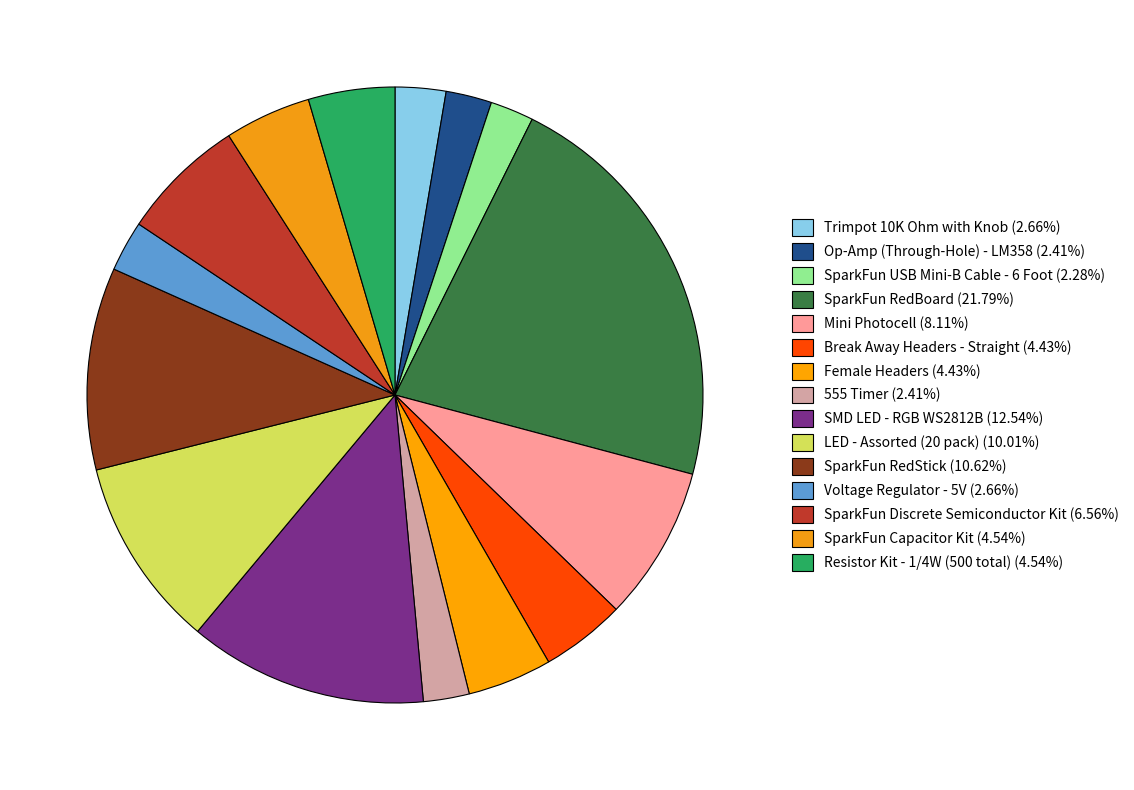

Is it true that SparkFun RedStick is 22% of the pie?

False